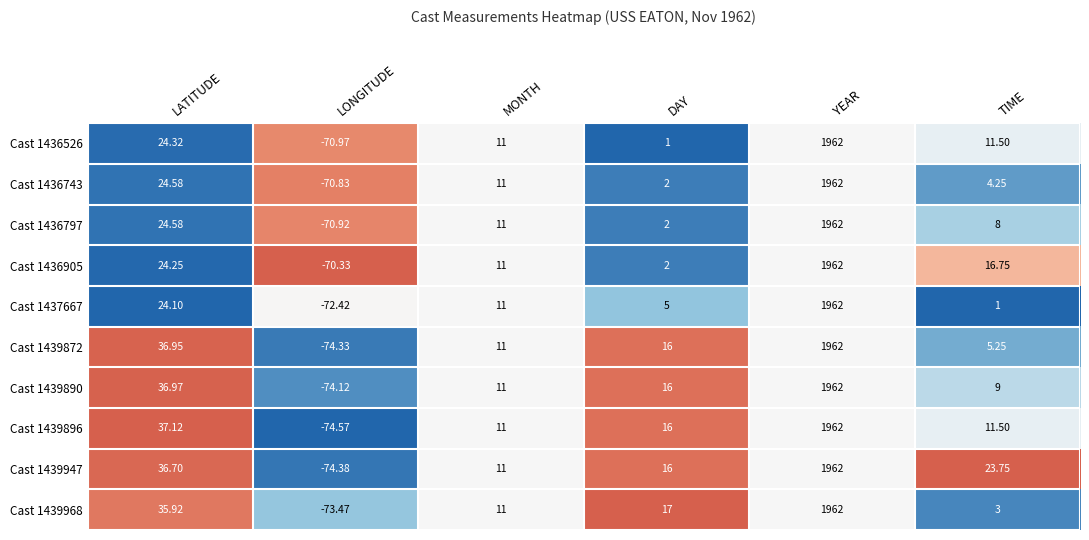

Is the value of Cast 1437667 at TIME greater than the value of Cast 1439890 at MONTH?

No